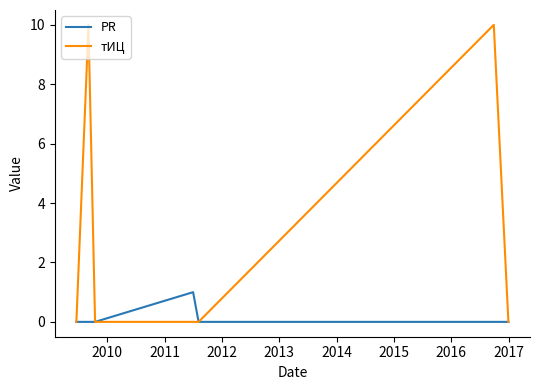

List the series in order of their peak value, lowest first.

PR, тИЦ